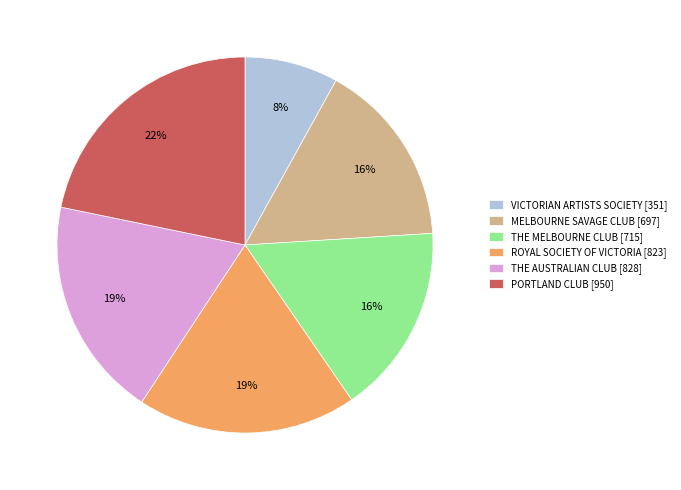

How many slices are in this pie chart?

6